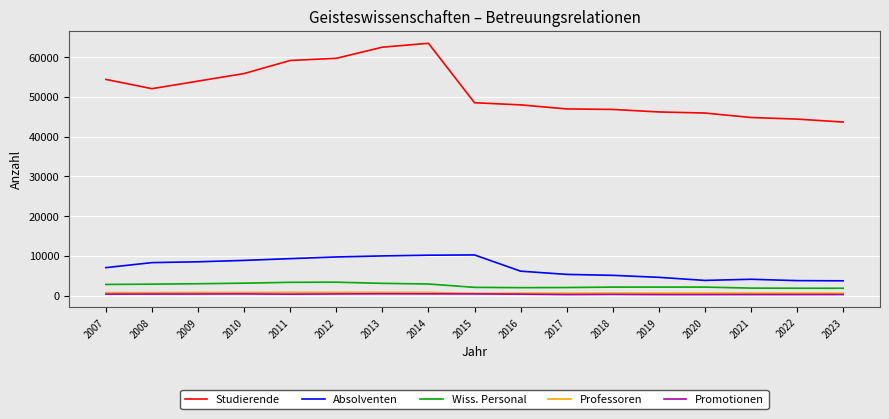

Is it true that Absolventen equals 6151.0 at 2016?

True